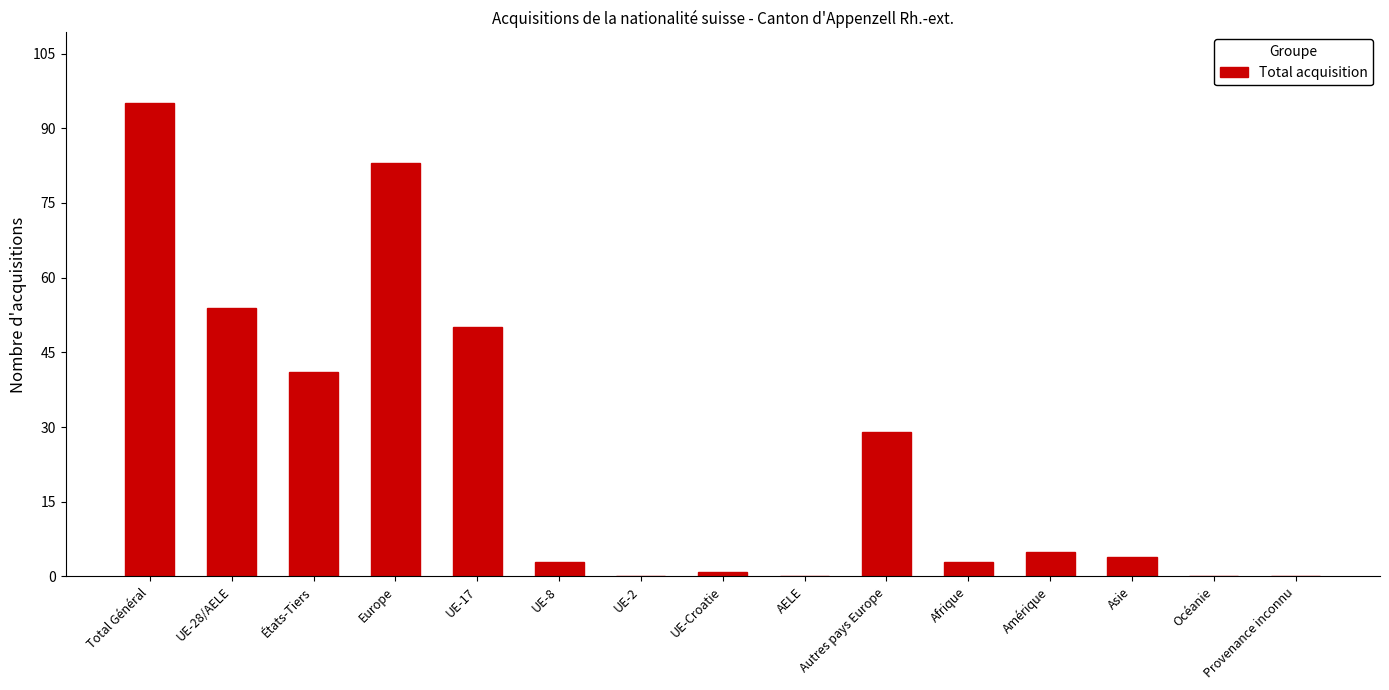

The chart shows a value of 95 at Total Général. True or false?

True